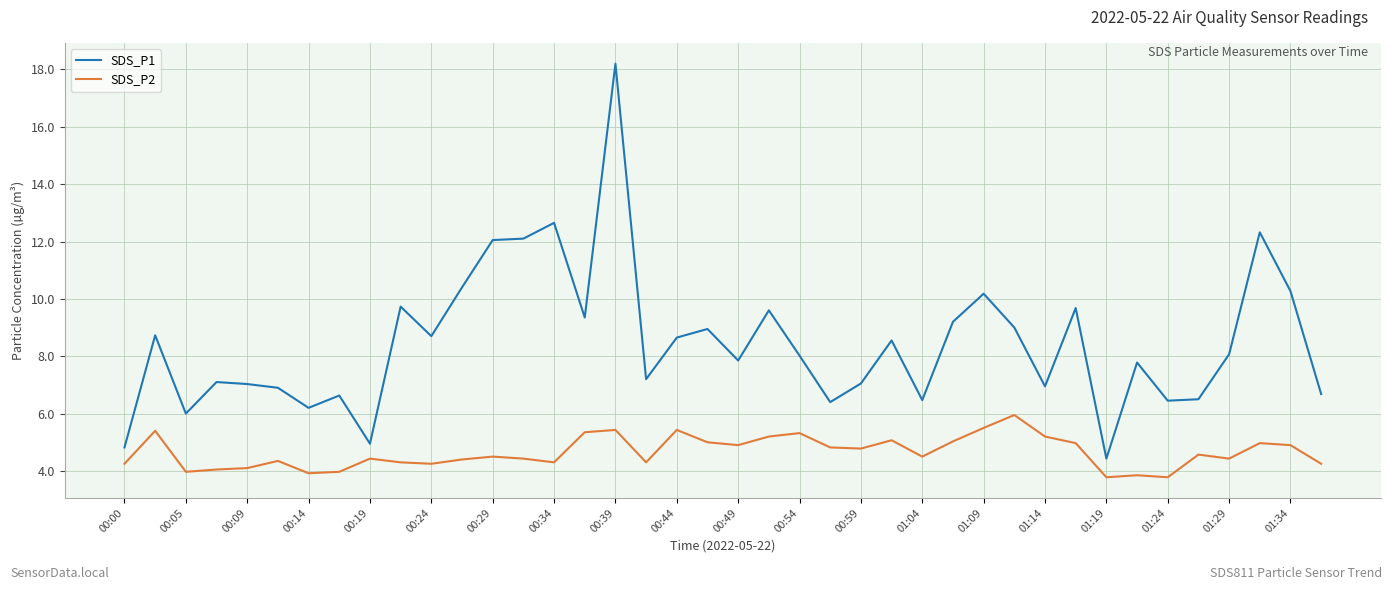

What is the highest value of the SDS_P2 series?

6.0